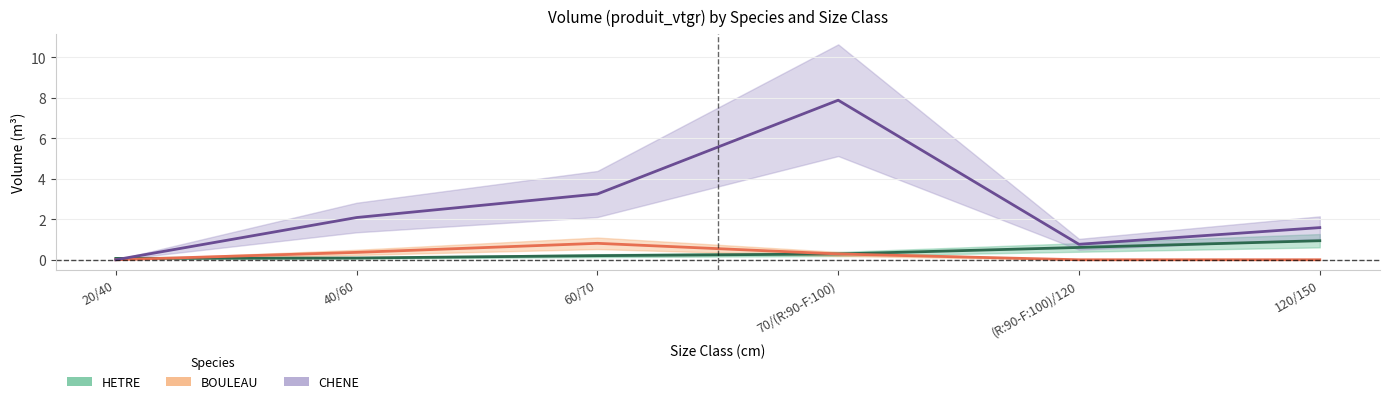

At 120/150, list the series in order from smallest to largest.

BOULEAU, HETRE, CHENE